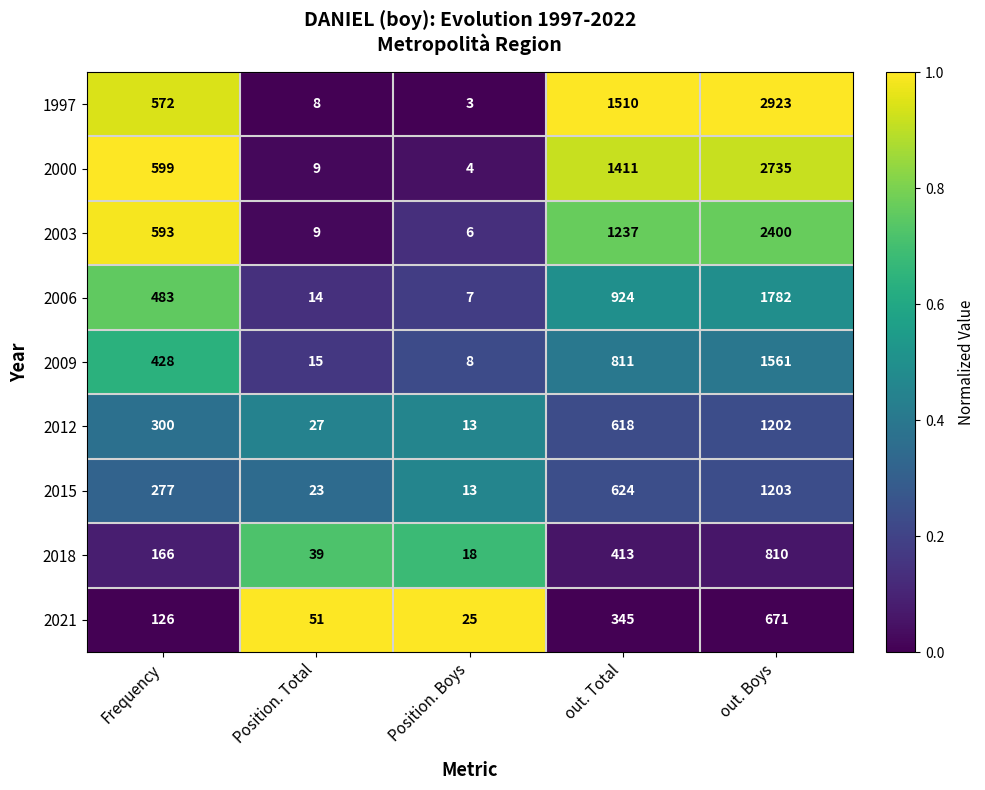

What is the difference between the maximum and second lowest values in the 2003 series?

2391